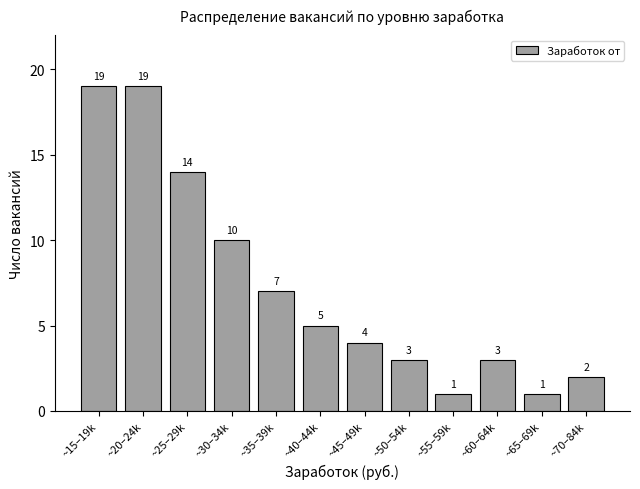

Reading left to right, transcribe all the data shown in this chart.

19	19	14	10	7	5	4	3	1	3	1	2